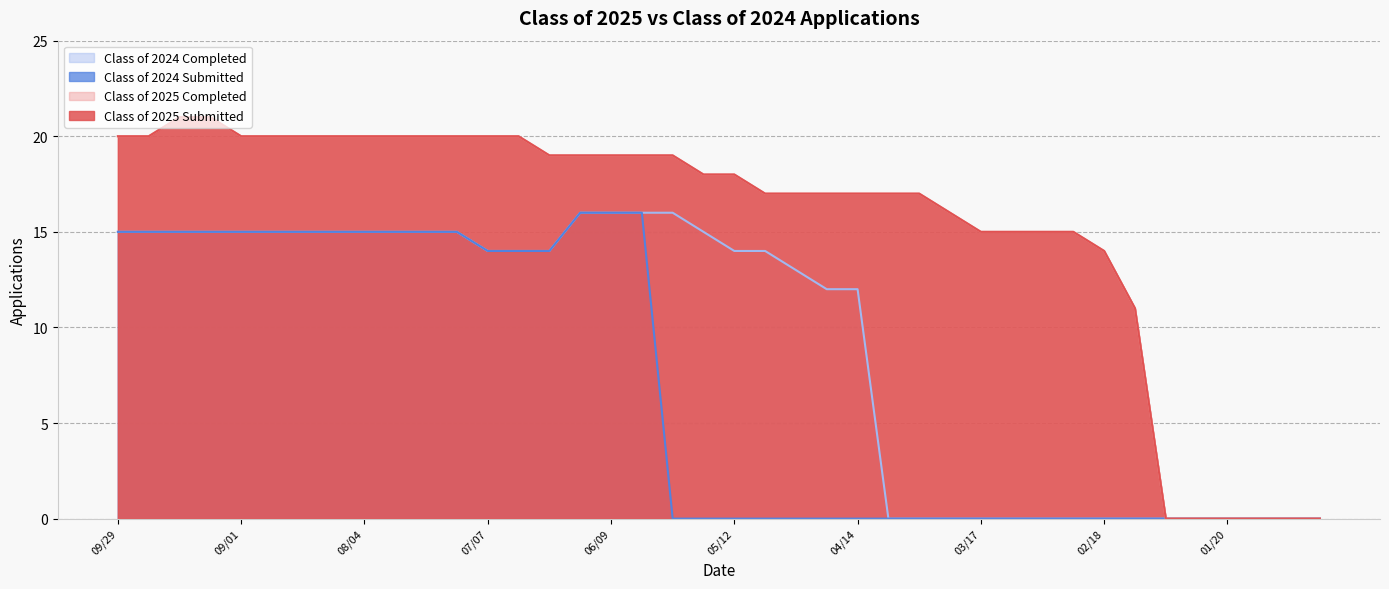

What is the total value across all series at 09/22?

70